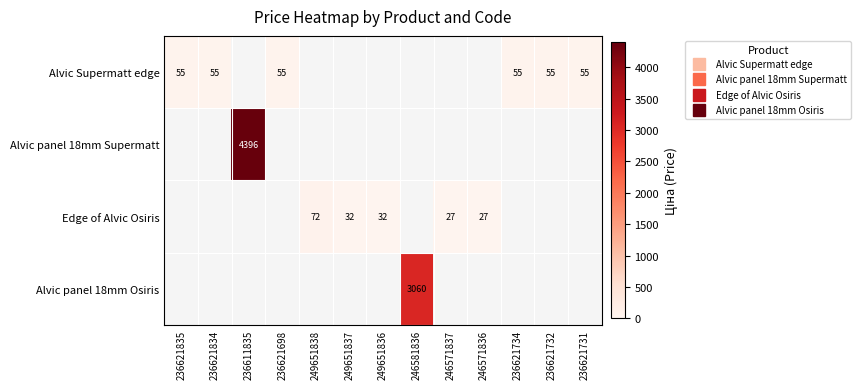

At which category is the sum across all series the highest?

236611835